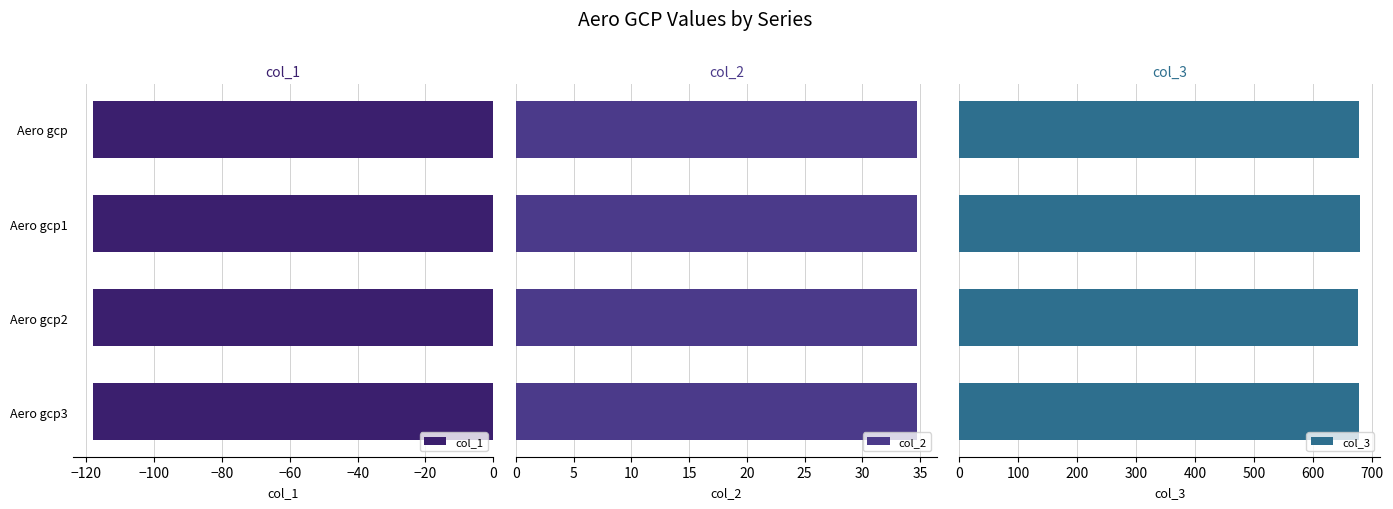

Which series has the widest spread of values?

col_3